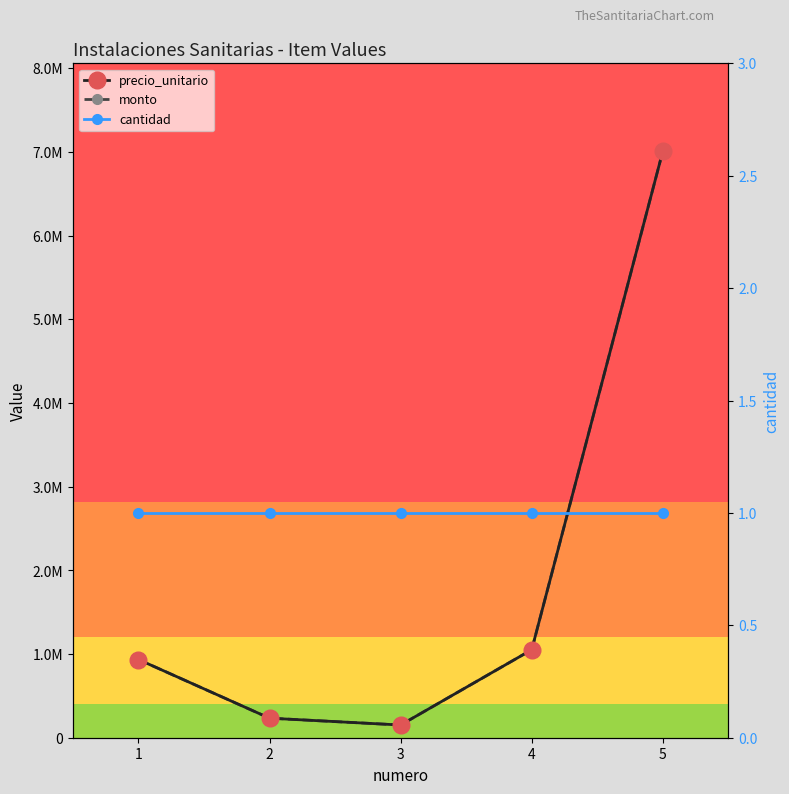

What is the total value across all series at 4?

2102401